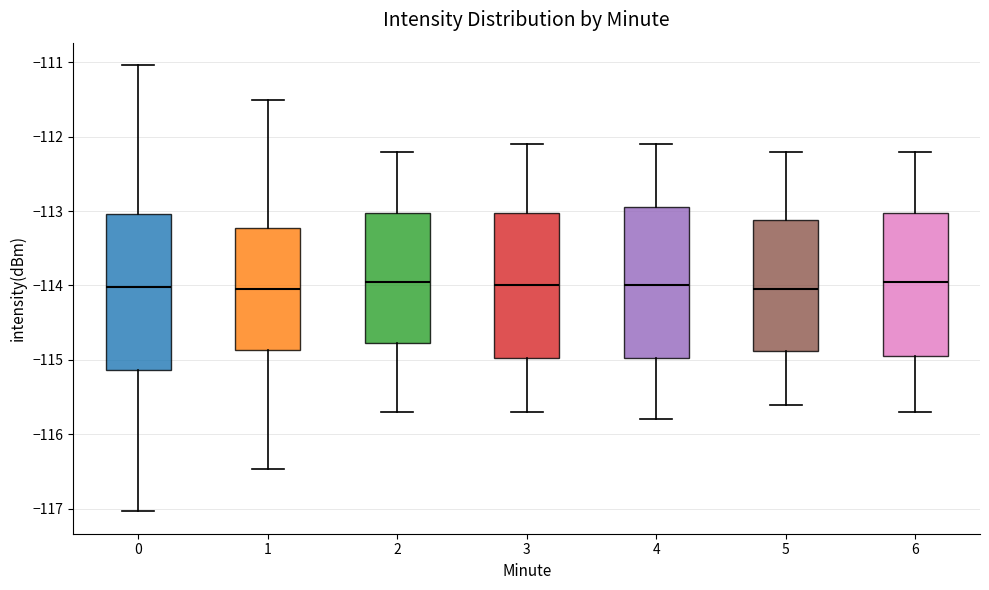

Reading left to right, transcribe this box plot: for each box, give where its median line is, the range the box spans, and where its two whiskers end, as read against the y-axis. The values are not printed on the chart, so give them approximately, as read against the axis.

0: median -114.0, box -115.1 to -113.0, whiskers -117.0 to -111.0
1: median -114.0, box -114.9 to -113.2, whiskers -116.5 to -111.5
2: median -113.9, box -114.8 to -113.0, whiskers -115.7 to -112.2
3: median -114.0, box -115.0 to -113.0, whiskers -115.7 to -112.1
4: median -114.0, box -115.0 to -112.9, whiskers -115.8 to -112.1
5: median -114.0, box -114.9 to -113.1, whiskers -115.6 to -112.2
6: median -113.9, box -114.9 to -113.0, whiskers -115.7 to -112.2